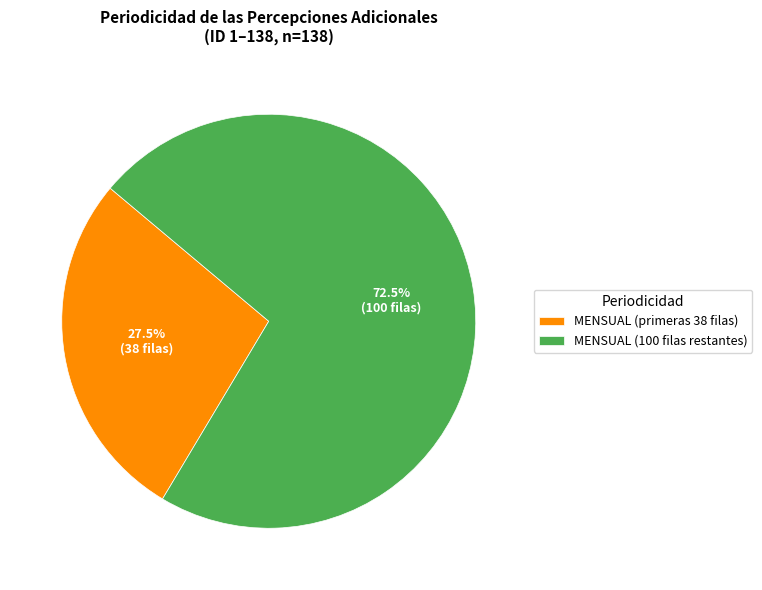

Is the sum of MENSUAL (primeras 38 filas) and MENSUAL (100 filas restantes) greater than half?

Yes